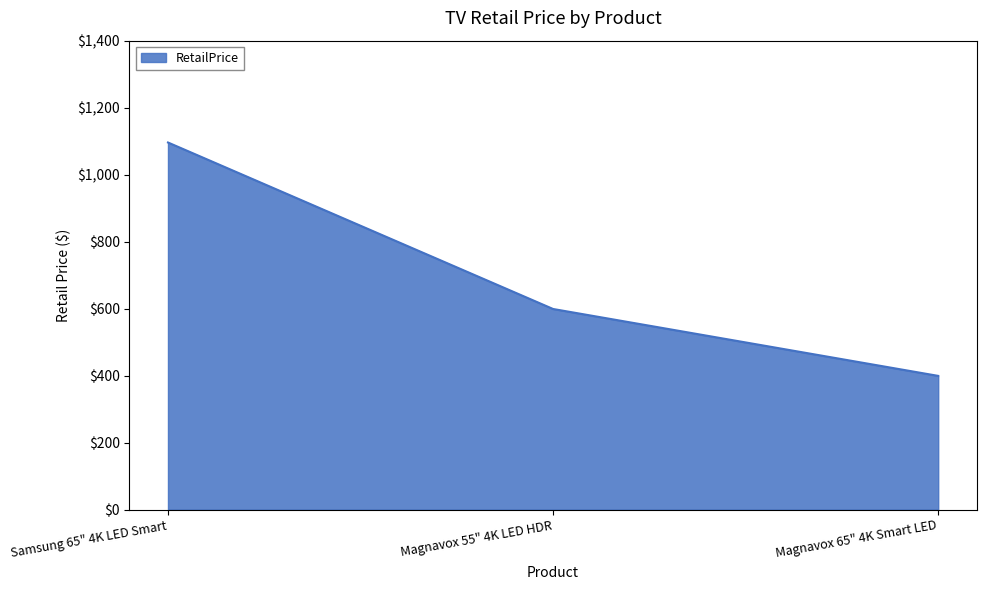

At which category does the chart reach its minimum across all series?

Magnavox 65" 4K Smart LED